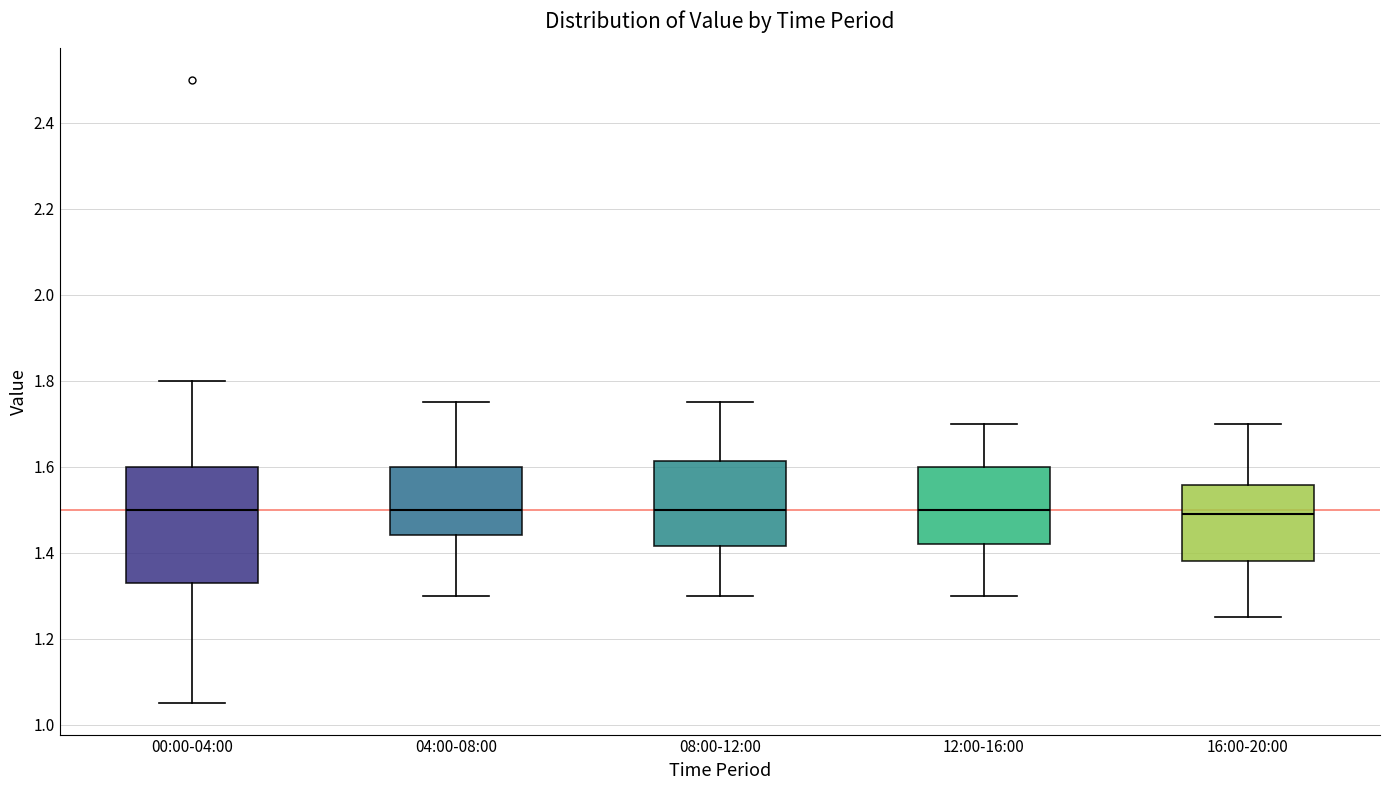

Reading left to right, read every box against the y-axis: the position of its median line, the range the box covers, and the ends of its whiskers. The values are not printed on the chart, so give them approximately, as read against the axis.

00:00-04:00: median 1.50, box 1.34 to 1.60, whiskers 1.06 to 1.80
04:00-08:00: median 1.50, box 1.44 to 1.60, whiskers 1.30 to 1.76
08:00-12:00: median 1.50, box 1.42 to 1.62, whiskers 1.30 to 1.76
12:00-16:00: median 1.50, box 1.42 to 1.60, whiskers 1.30 to 1.70
16:00-20:00: median 1.50, box 1.38 to 1.56, whiskers 1.26 to 1.70